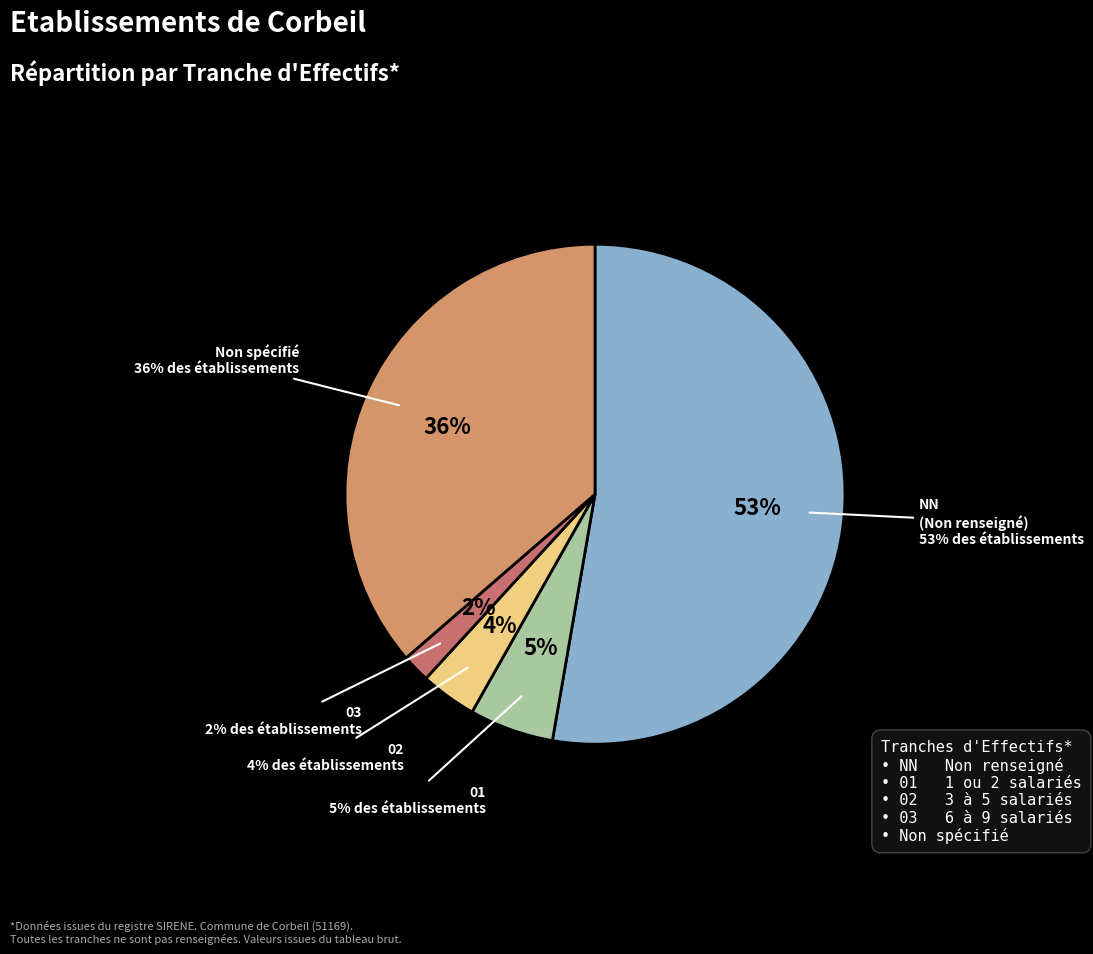

Does NN represent more than half of the total?

Yes